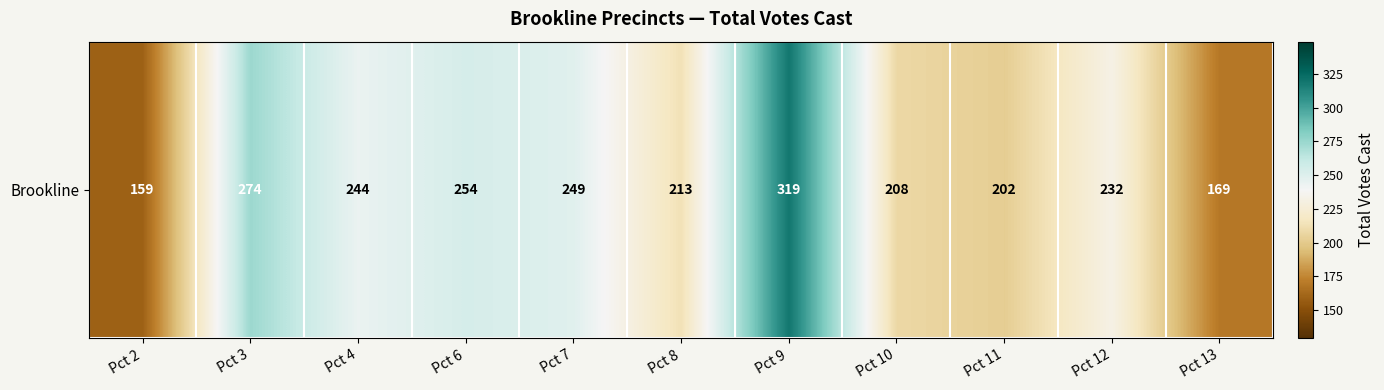

What value does the data have at Pct 12, to the nearest 50?

250